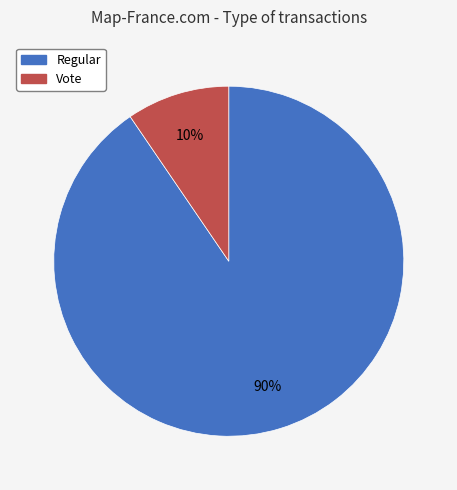

To the nearest percent, what portion does Vote represent?

10%